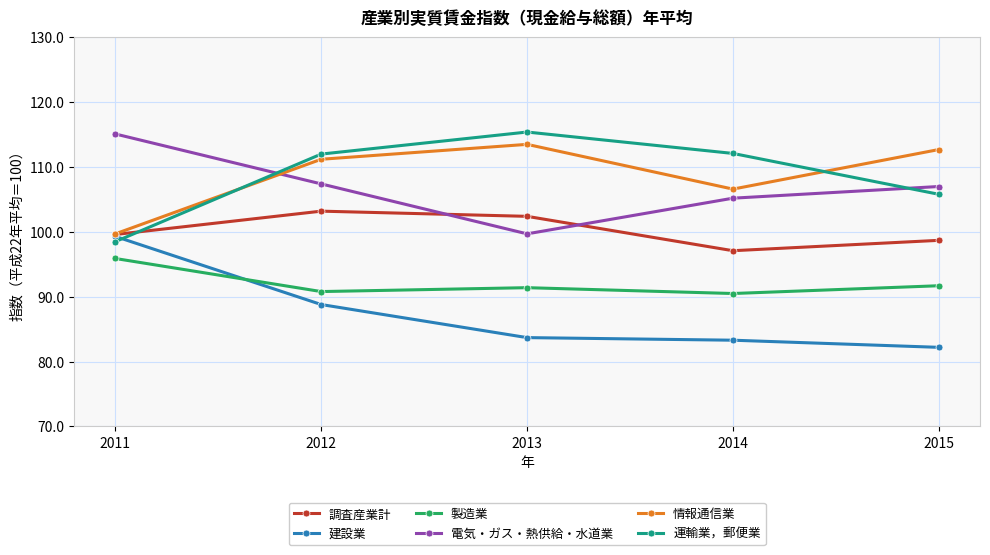

What is the minimum value for 調査産業計?

97.1